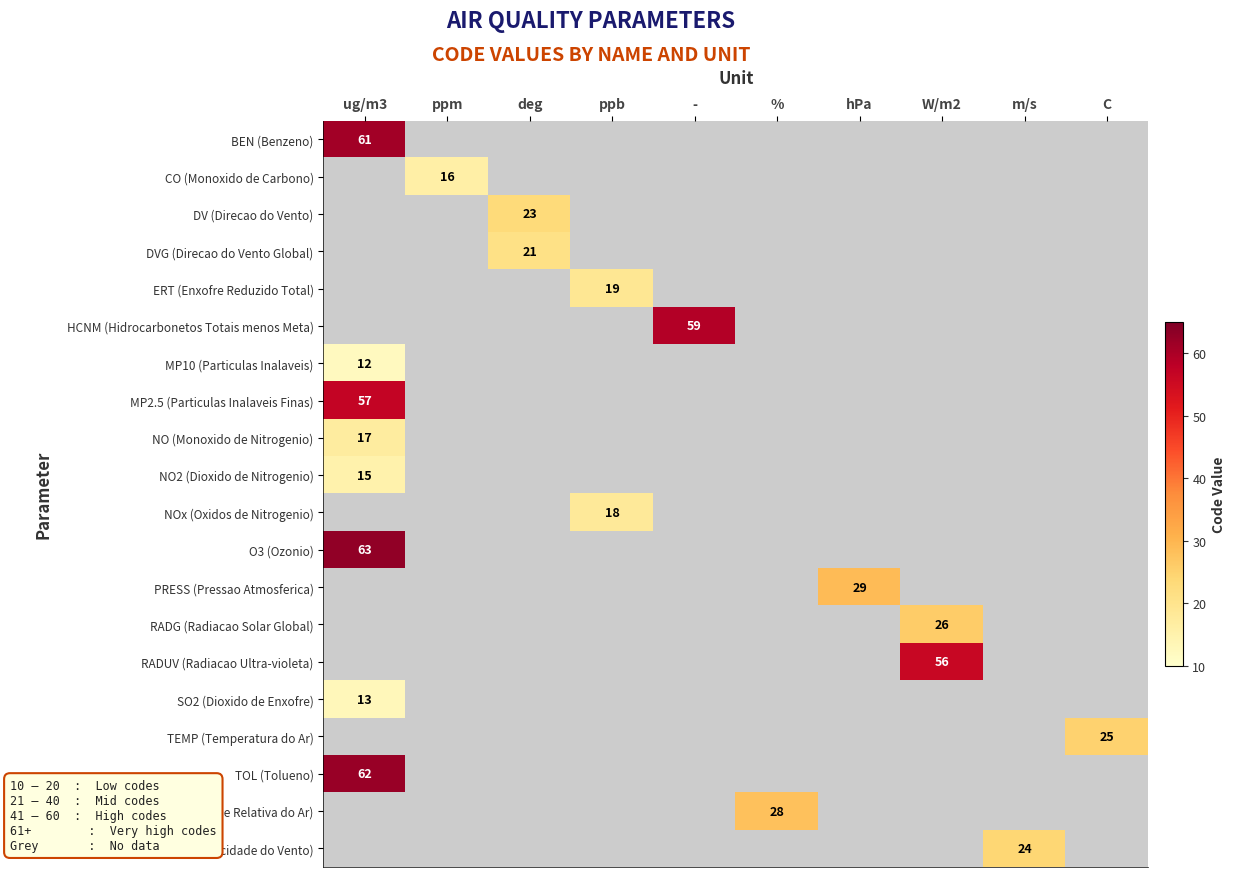

Which category has the highest value across all series?

ug/m3